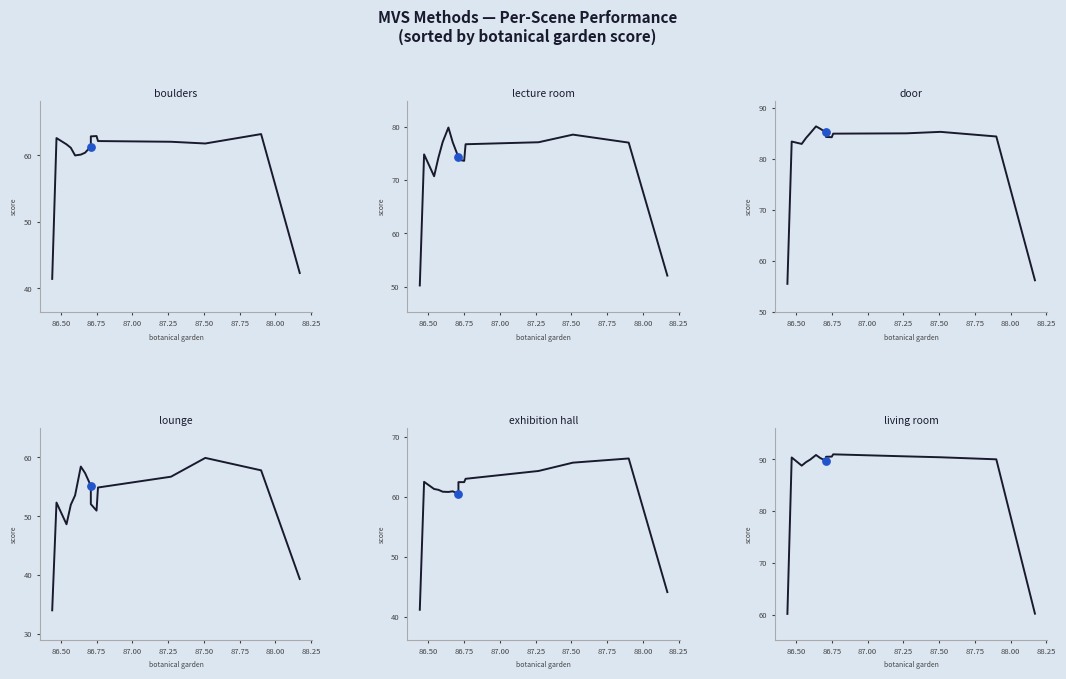

Which series contains the lowest Y value?

lounge